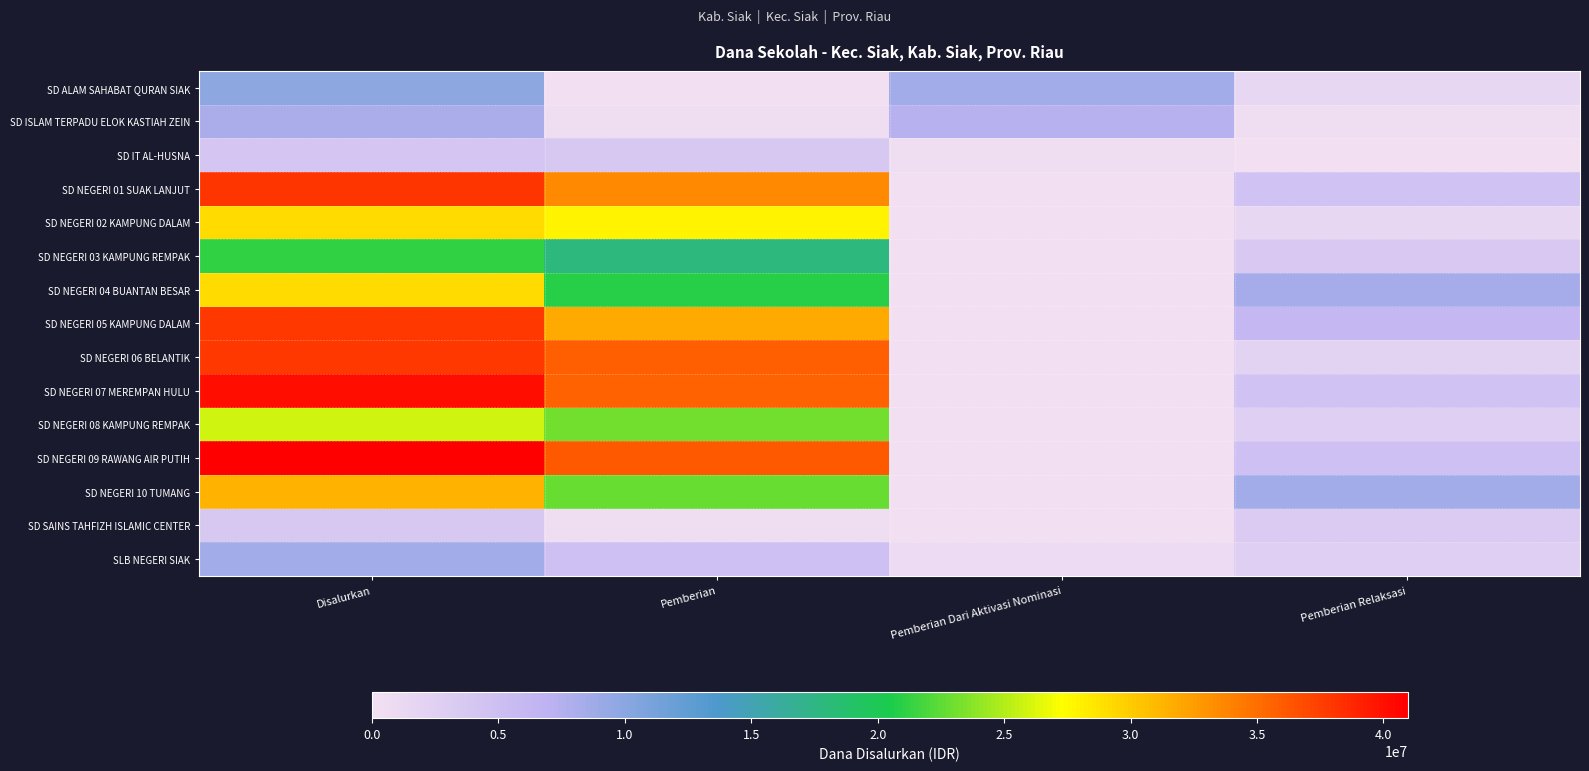

Reading left to right, transcribe all the data shown in this chart.

SD ALAM SAHABAT QURAN SIAK: Disalurkan=9900000	Pemberian=0	Pemberian Dari Aktivasi Nominasi=8550000	Pemberian Relaksasi=1350000
SD ISLAM TERPADU ELOK KASTIAH ZEIN: Disalurkan=8100000	Pemberian=450000	Pemberian Dari Aktivasi Nominasi=7200000	Pemberian Relaksasi=450000
SD IT AL-HUSNA: Disalurkan=4050000	Pemberian=3600000	Pemberian Dari Aktivasi Nominasi=450000	Pemberian Relaksasi=0
SD NEGERI 01 SUAK LANJUT: Disalurkan=38025000	Pemberian=33525000	Pemberian Dari Aktivasi Nominasi=0	Pemberian Relaksasi=4500000
SD NEGERI 02 KAMPUNG DALAM: Disalurkan=29250000	Pemberian=27900000	Pemberian Dari Aktivasi Nominasi=0	Pemberian Relaksasi=1350000
SD NEGERI 03 KAMPUNG REMPAK: Disalurkan=21150000	Pemberian=17775000	Pemberian Dari Aktivasi Nominasi=0	Pemberian Relaksasi=3375000
SD NEGERI 04 BUANTAN BESAR: Disalurkan=29250000	Pemberian=20925000	Pemberian Dari Aktivasi Nominasi=0	Pemberian Relaksasi=8325000
SD NEGERI 05 KAMPUNG DALAM: Disalurkan=37800000	Pemberian=31725000	Pemberian Dari Aktivasi Nominasi=0	Pemberian Relaksasi=6075000
SD NEGERI 06 BELANTIK: Disalurkan=37800000	Pemberian=35775000	Pemberian Dari Aktivasi Nominasi=0	Pemberian Relaksasi=2025000
SD NEGERI 07 MEREMPAN HULU: Disalurkan=40050000	Pemberian=35550000	Pemberian Dari Aktivasi Nominasi=0	Pemberian Relaksasi=4500000
SD NEGERI 08 KAMPUNG REMPAK: Disalurkan=25875000	Pemberian=23175000	Pemberian Dari Aktivasi Nominasi=0	Pemberian Relaksasi=2700000
SD NEGERI 09 RAWANG AIR PUTIH: Disalurkan=40950000	Pemberian=36000000	Pemberian Dari Aktivasi Nominasi=0	Pemberian Relaksasi=4950000
SD NEGERI 10 TUMANG: Disalurkan=31275000	Pemberian=22725000	Pemberian Dari Aktivasi Nominasi=0	Pemberian Relaksasi=8550000
SD SAINS TAHFIZH ISLAMIC CENTER: Disalurkan=3600000	Pemberian=450000	Pemberian Dari Aktivasi Nominasi=0	Pemberian Relaksasi=3150000
SLB NEGERI SIAK: Disalurkan=8550000	Pemberian=4950000	Pemberian Dari Aktivasi Nominasi=900000	Pemberian Relaksasi=2700000